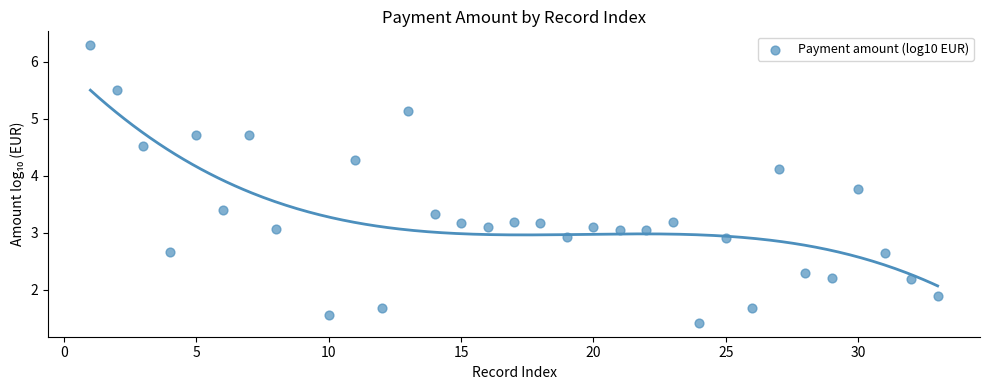

What is the range of Y values (max minus min)?

4.9